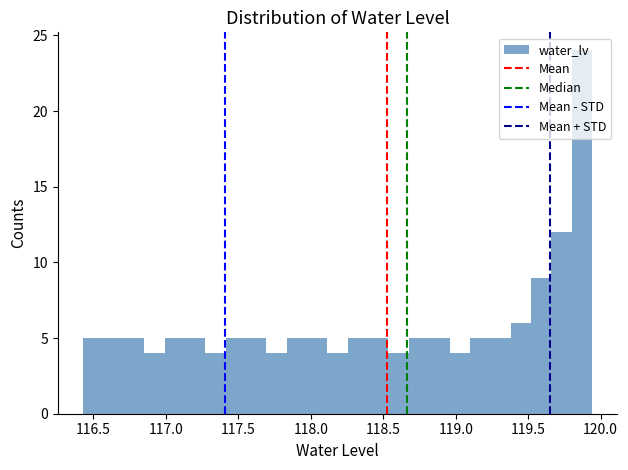

Read against the x-axis, roughly where is the centre of the tallest bar?

119.85